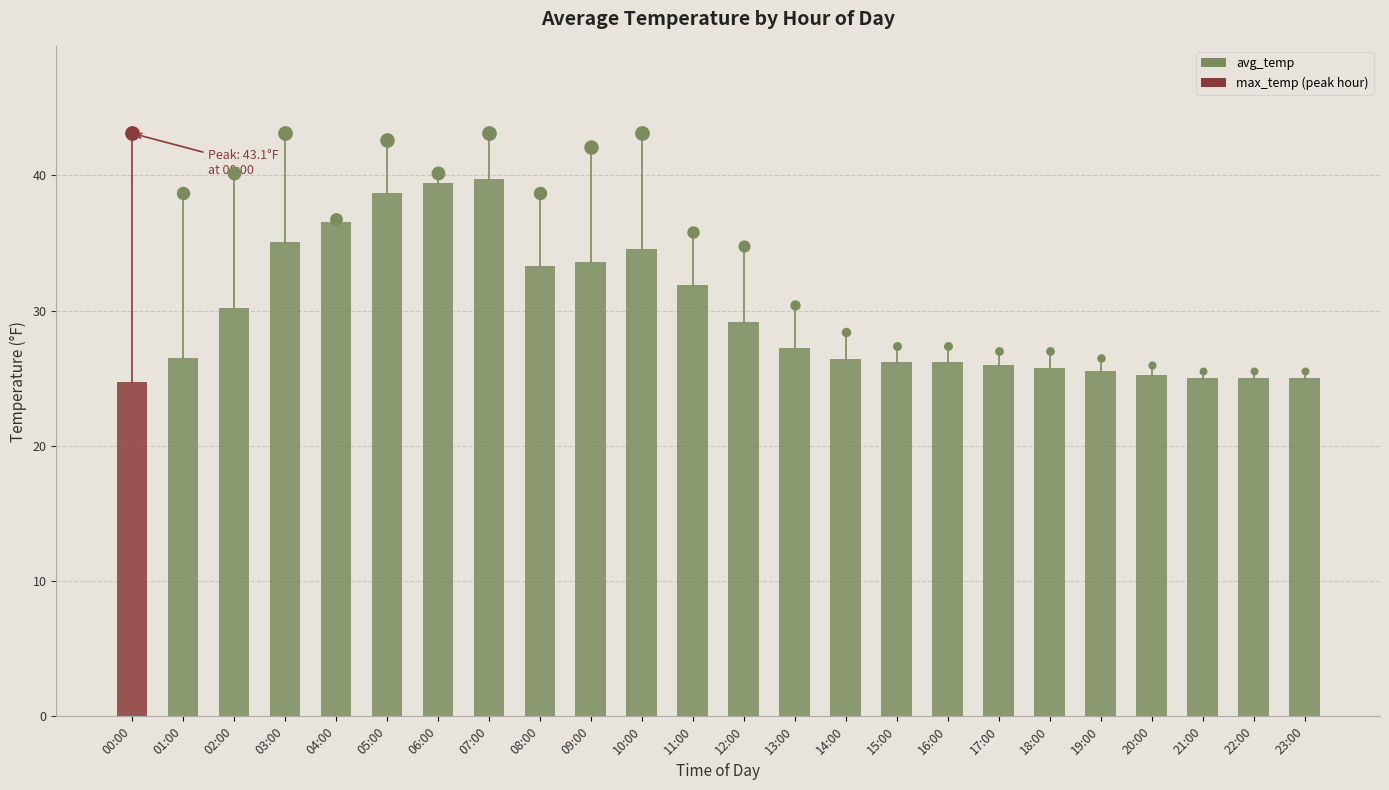

What is the change in value from 00:00 to 19:00?

+0.8